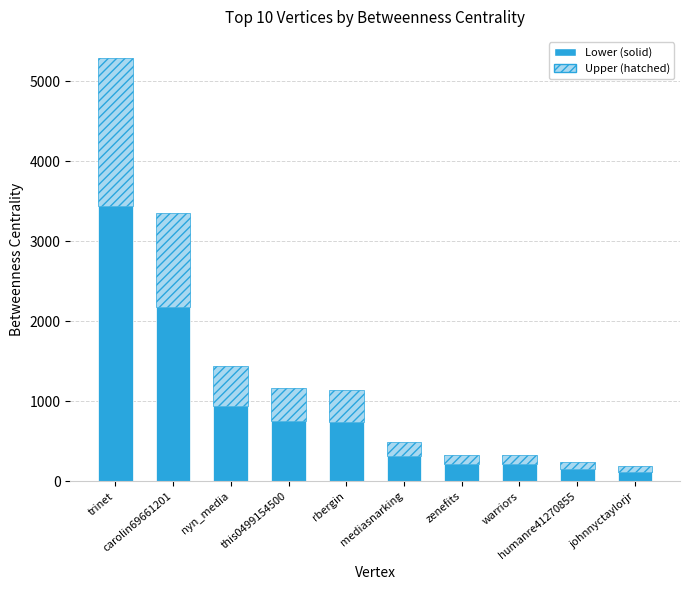

What is the difference between the maximum and second lowest values in the Lower (solid) series?

3282.5